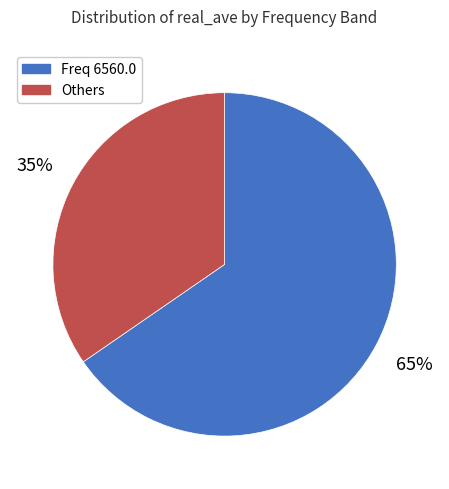

To the nearest percent, what is the average slice percentage?

50%